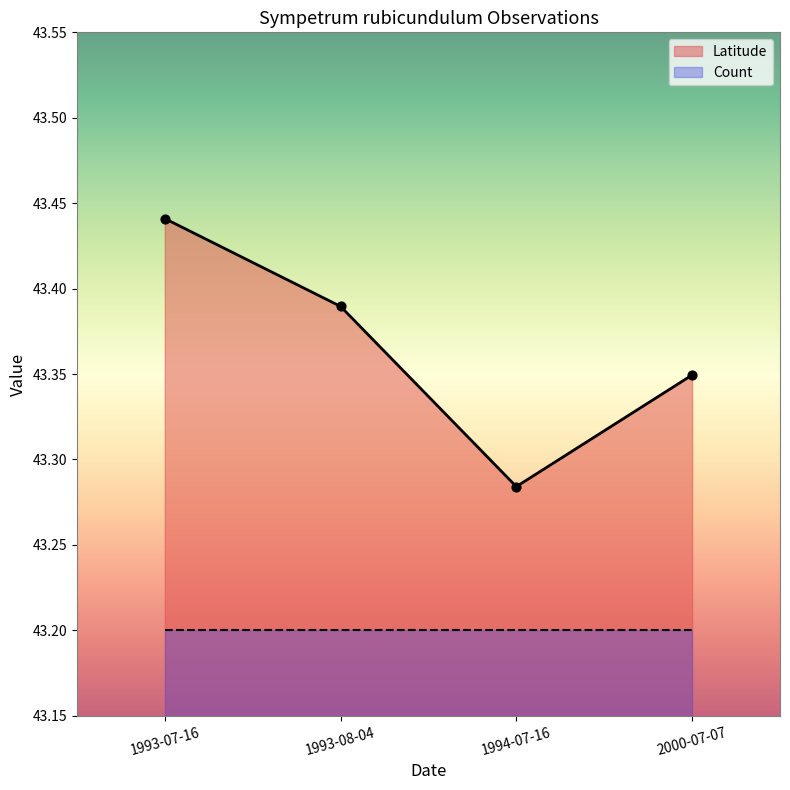

Which has a higher value, 1993-08-04 or 2000-07-07?

1993-08-04